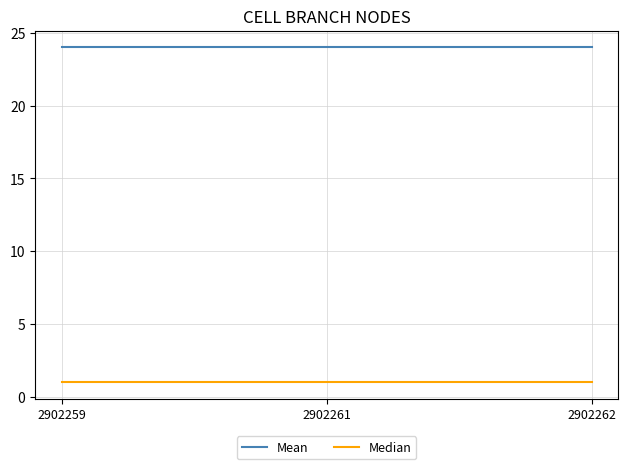

Reading left to right, extract all data points from this chart.

Mean: 24	24	24
Median: 1	1	1